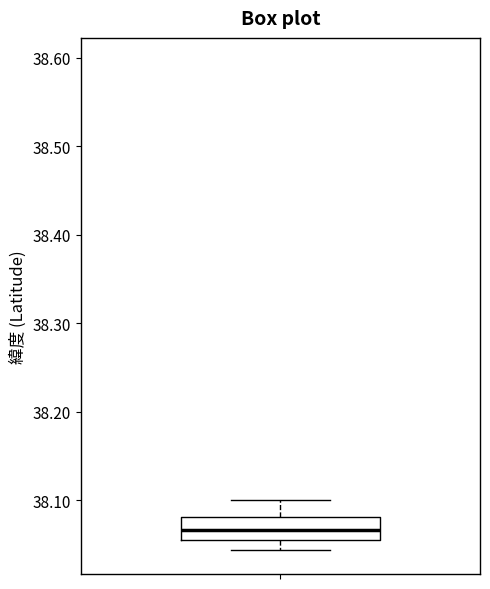

Read this box plot against the y-axis: the position of the median line, the range covered by the box, and the ends of both whiskers. The values are not printed on the chart, so give them approximately, as read against the axis.

median 38.07, box 38.06 to 38.08, whiskers 38.04 to 38.10